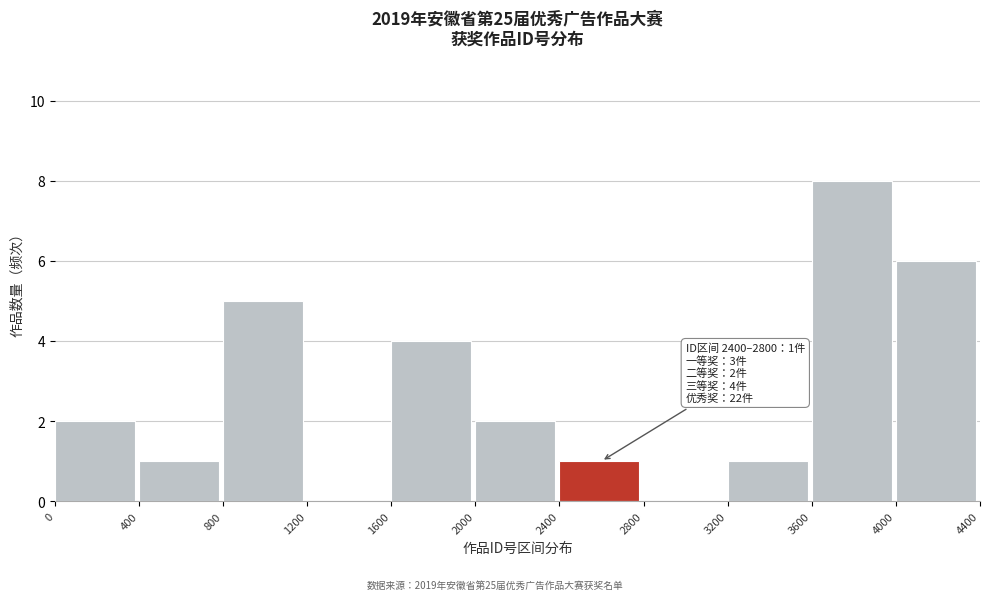

Over which range of the x-axis is the bar tallest?

3600 to 4000